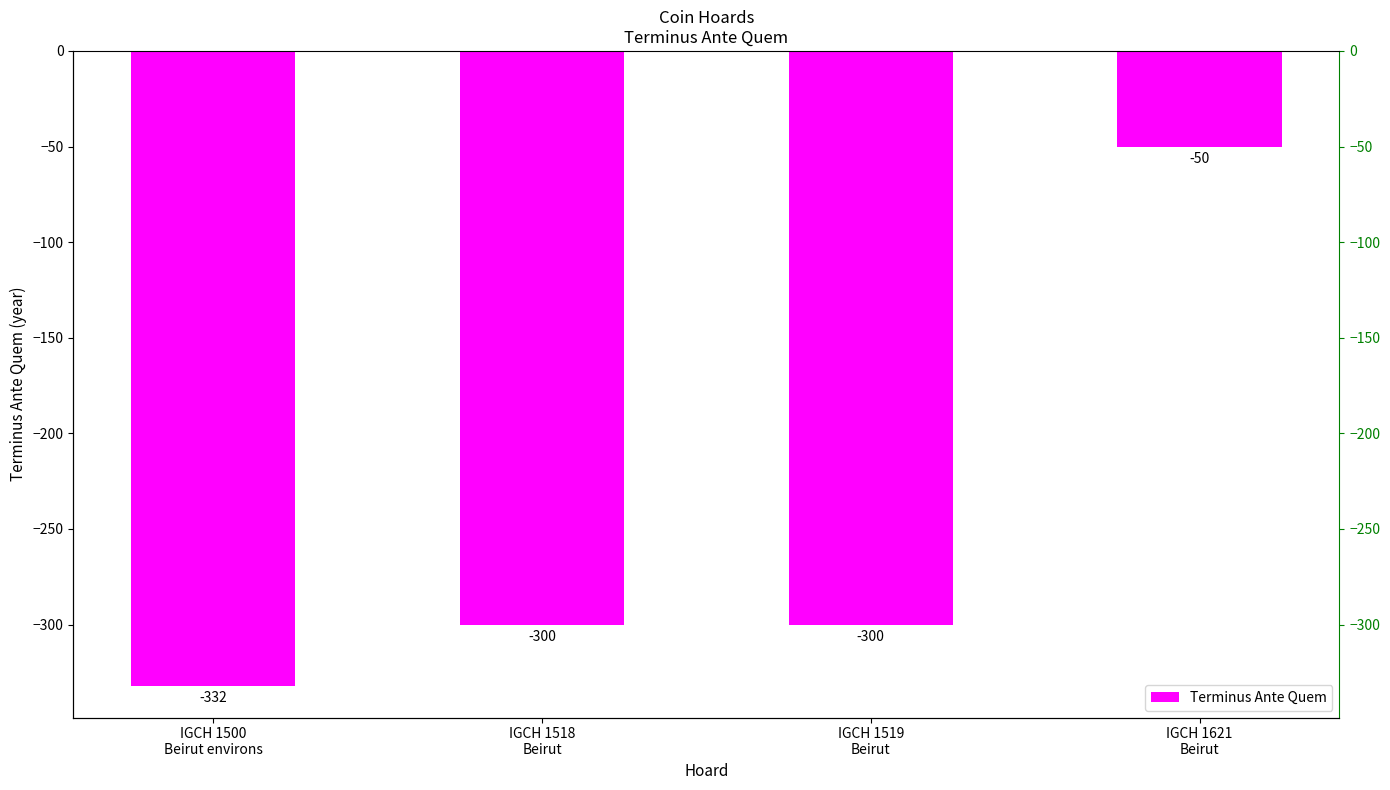

Reading right to left, extract all data points from this chart.

IGCH 1621
Beirut=-50	IGCH 1519
Beirut=-300	IGCH 1518
Beirut=-300	IGCH 1500
Beirut environs=-332